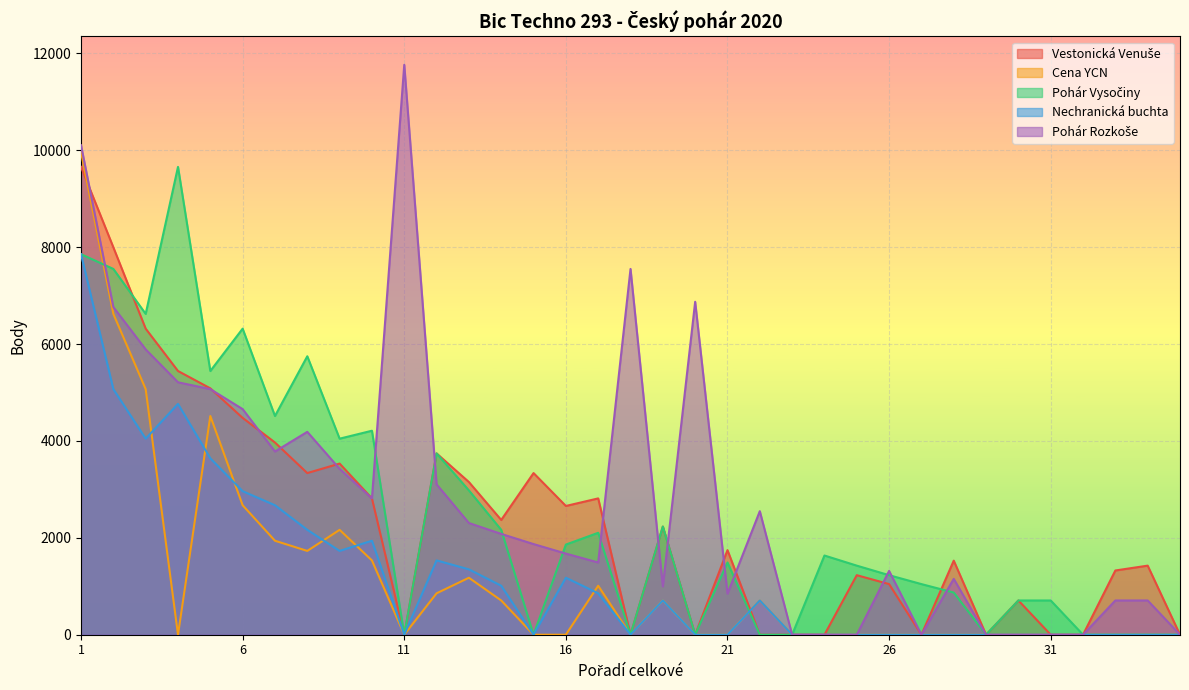

Which series ends up on top after the final intersection of Pohár Rozkoše and Vestonická Venuše?

Pohár Rozkoše